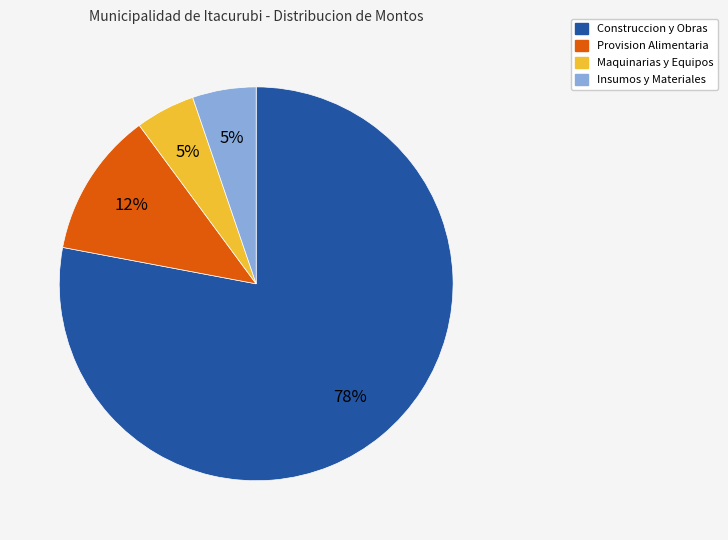

Does any single category account for the majority?

Yes